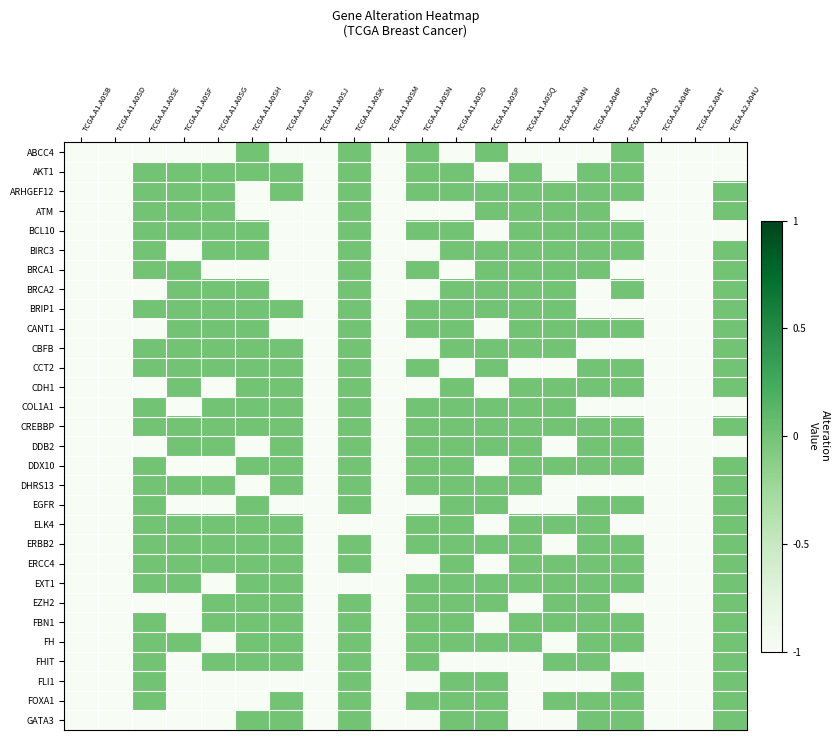

Which series has the widest spread of values?

ABCC4